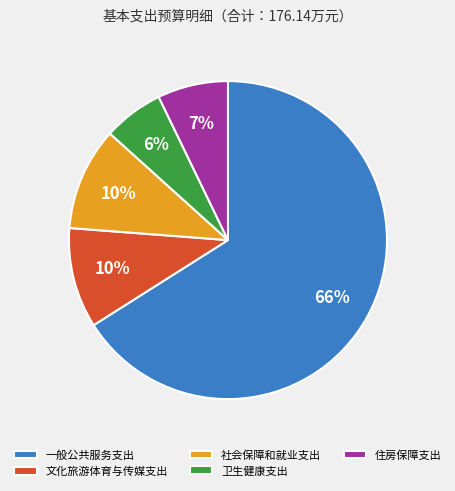

What is the ratio of the value at 社会保障和就业支出 to the value at 卫生健康支出?

1.7